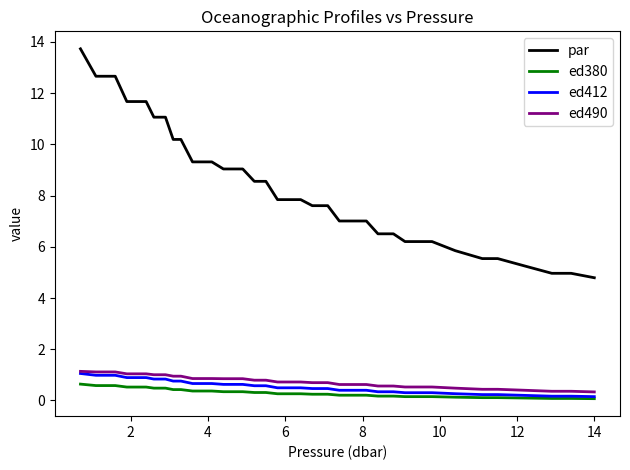

Which series has the widest spread of values?

par